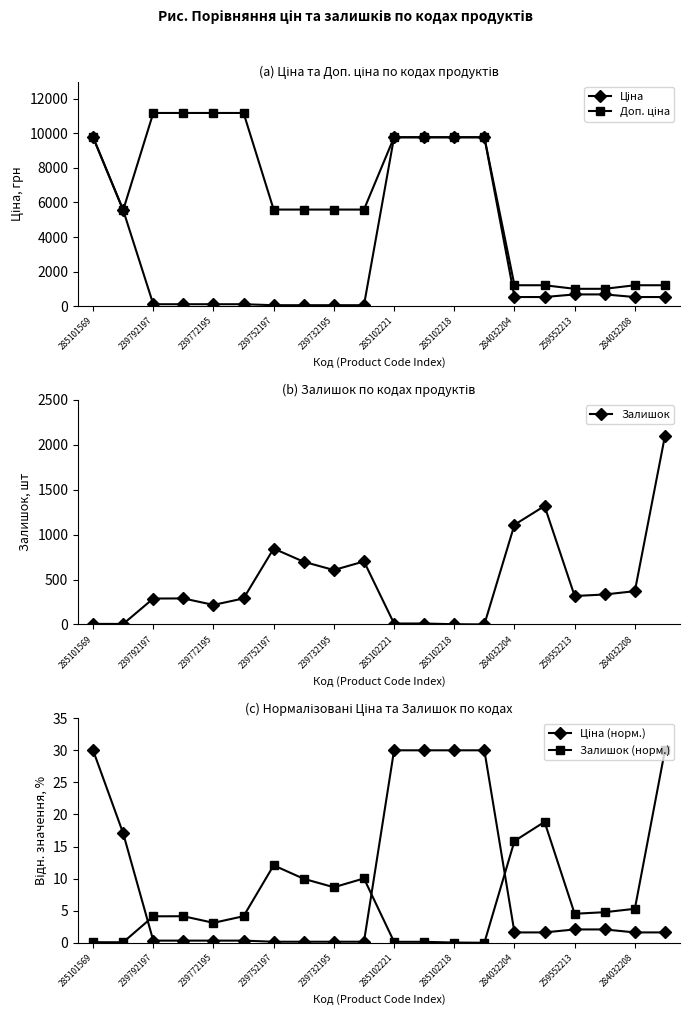

True or false: Залишок (норм.) has more than 1 points higher than both neighbors.

True